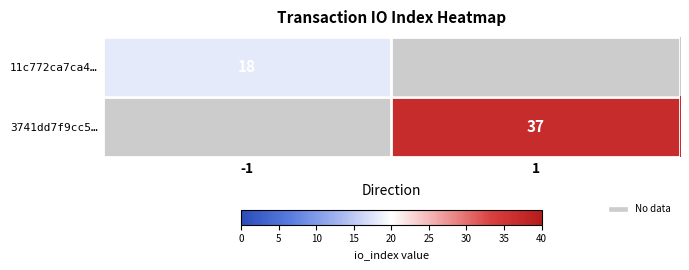

Is it true that 3741dd7f9cc5… equals 37 at 1?

True